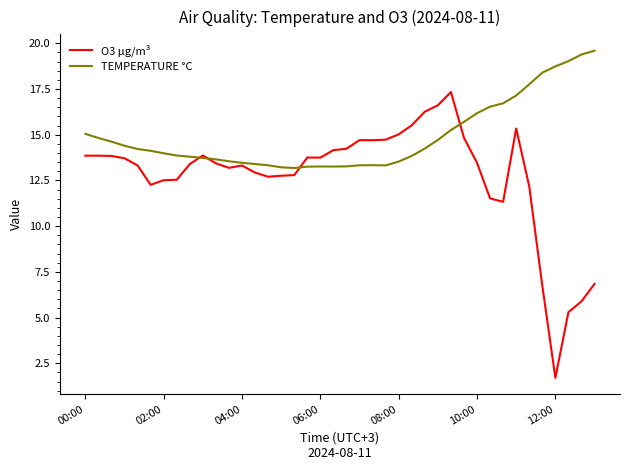

Which series has the widest spread of values?

O3 µg/m³